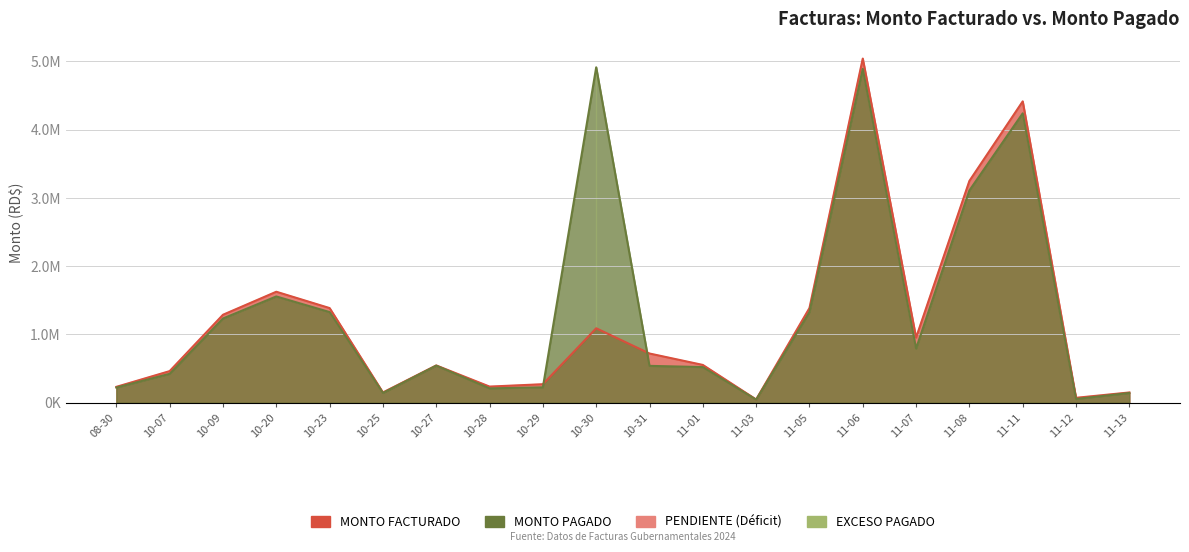

Which label corresponds to the smallest value in the chart?

11-03